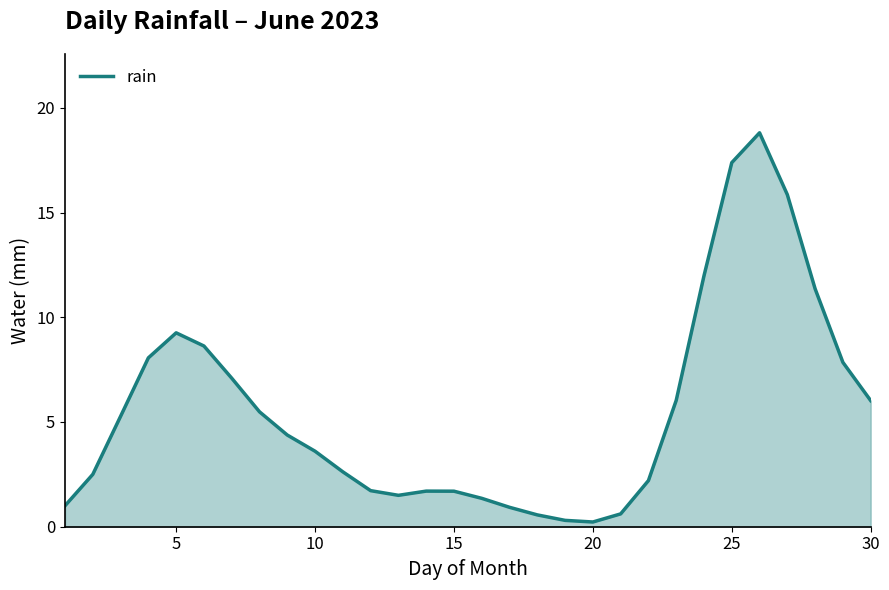

What is the difference between the maximum and minimum values?

18.6